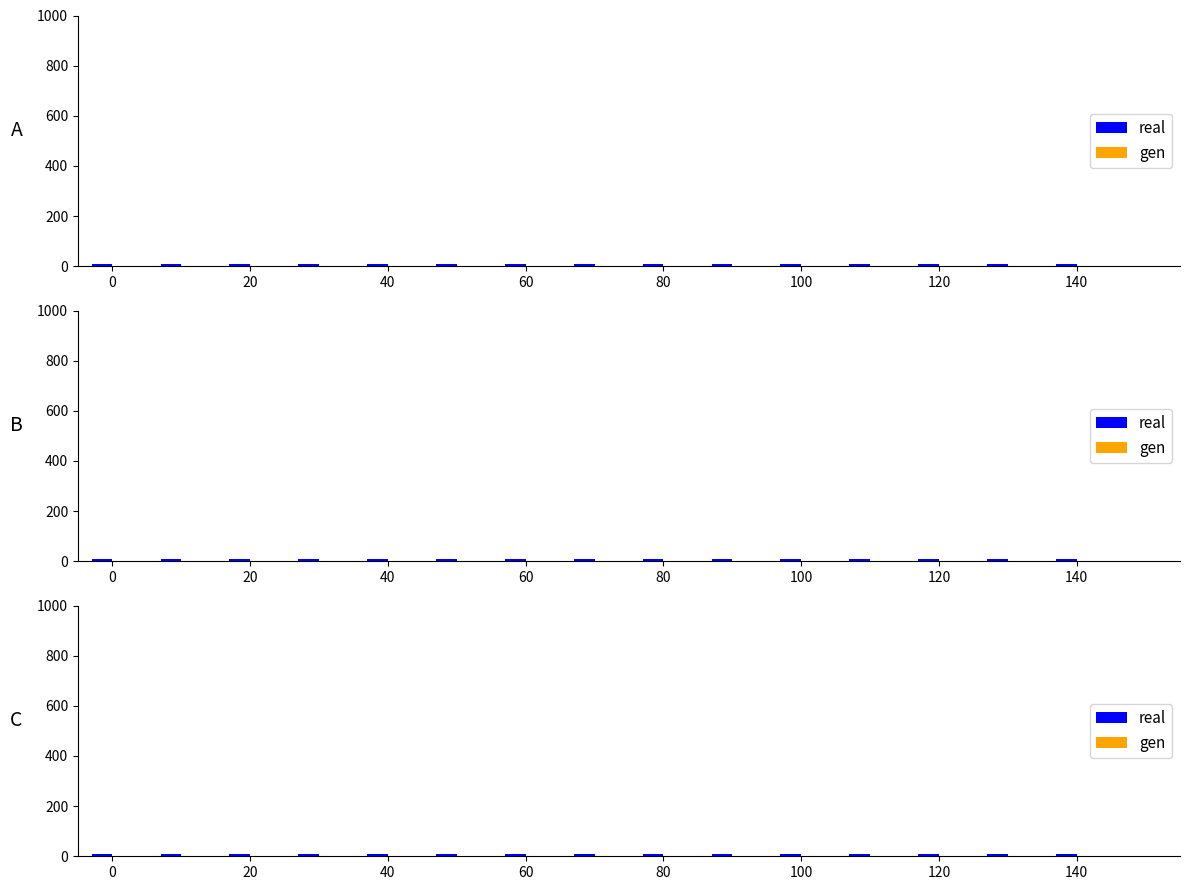

Rank the series by their average value, from highest to lowest.

real, gen